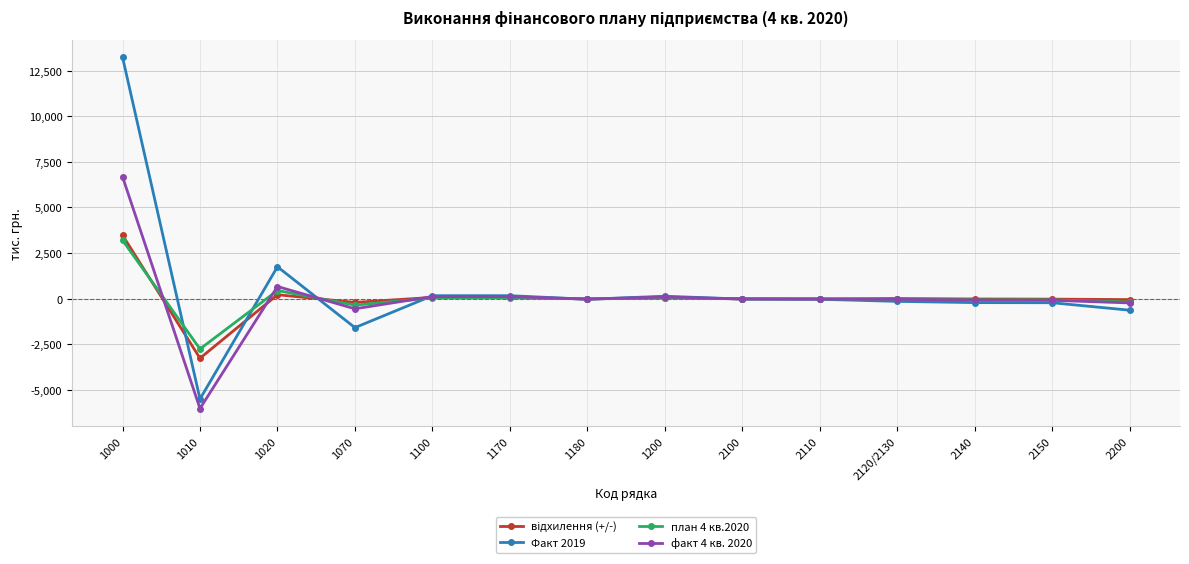

Which category has the highest value in the Факт 2019 series?

1000